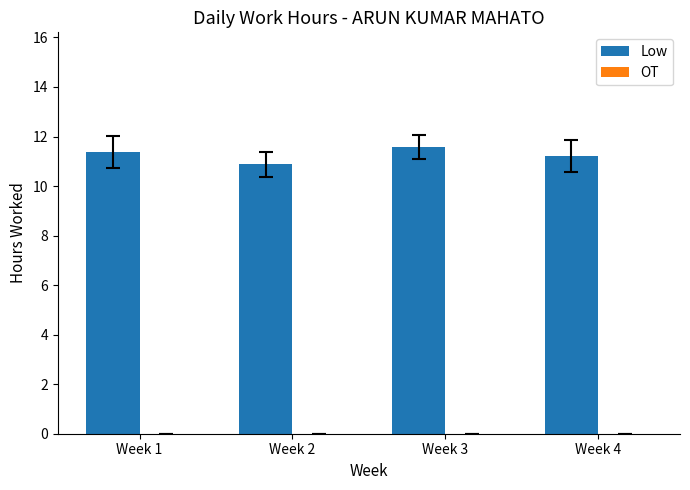

What is the smallest value displayed?

10.9